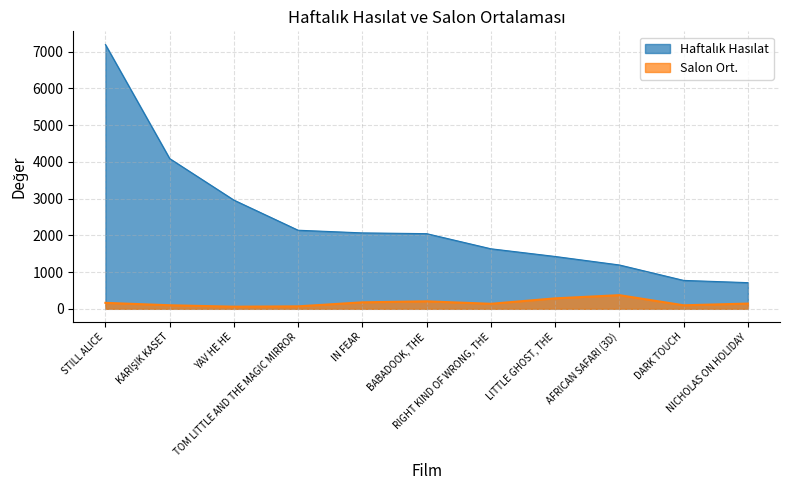

Which category has the lowest value across all series?

YAV HE HE